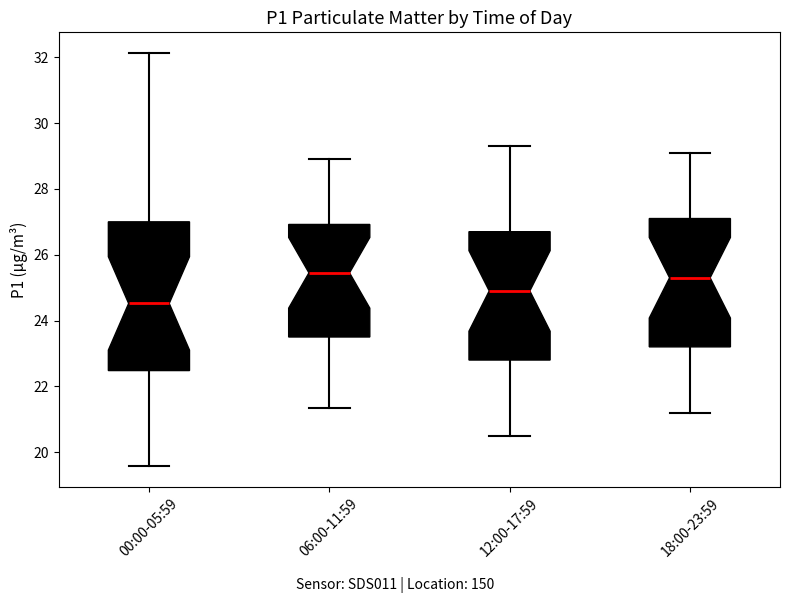

Comparing the boxes themselves (not the whiskers), which one is the tallest?

00:00-05:59